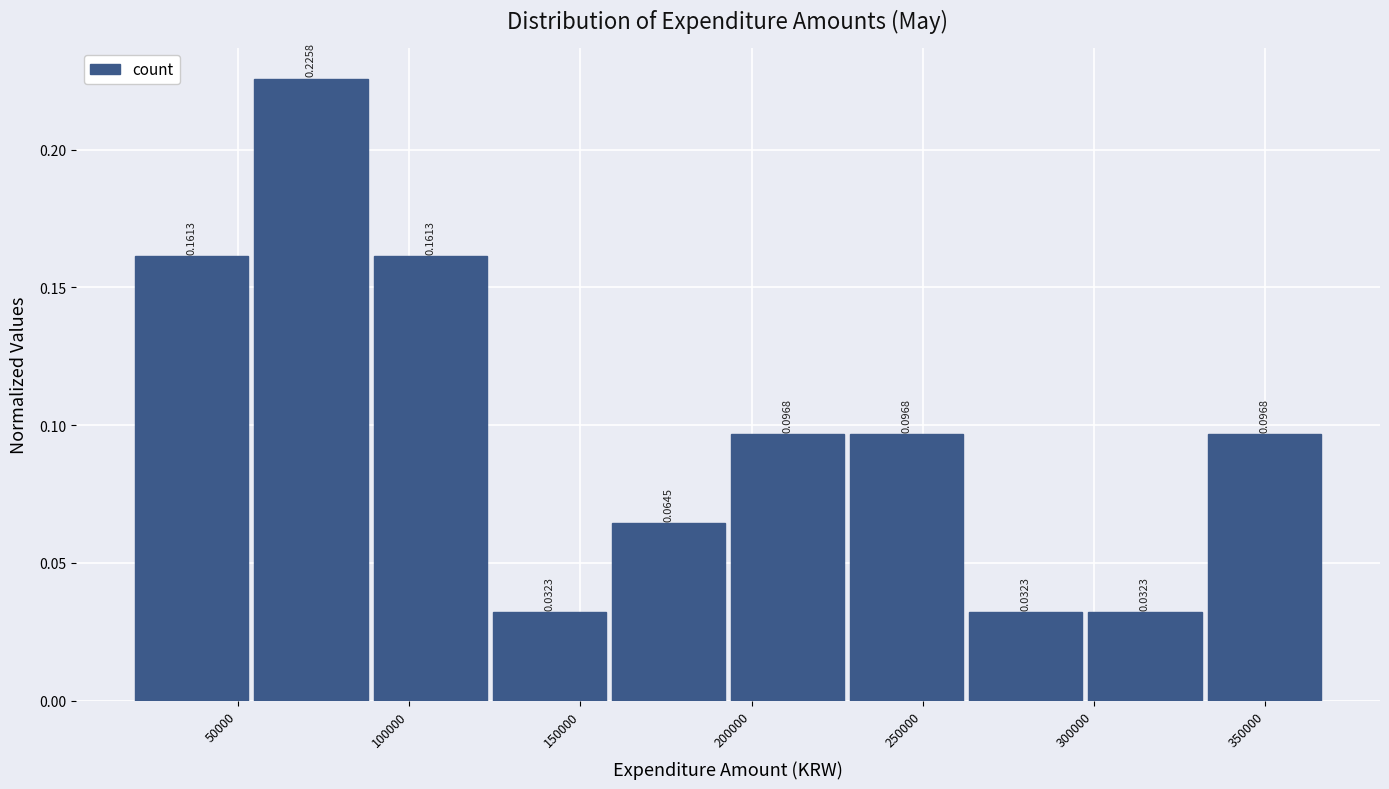

Reading left to right, list every bar in this chart as the range it spans on the x-axis followed by its height. The bar edges are not printed on the chart, so give them approximately, as read against the axis.

20000 to 55000: 0.1613
55000 to 90000: 0.2258
90000 to 125000: 0.1613
125000 to 160000: 0.0323
160000 to 195000: 0.0645
195000 to 230000: 0.0968
230000 to 265000: 0.0968
265000 to 300000: 0.0323
300000 to 335000: 0.0323
335000 to 370000: 0.0968